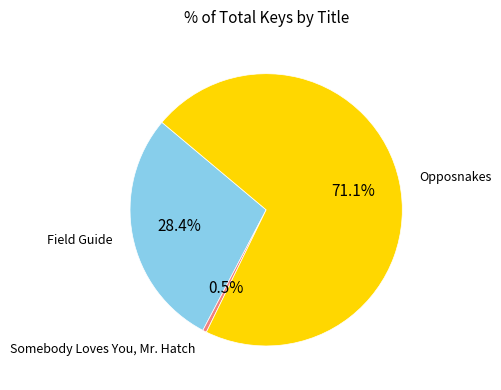

Is there a majority slice in this chart?

Yes